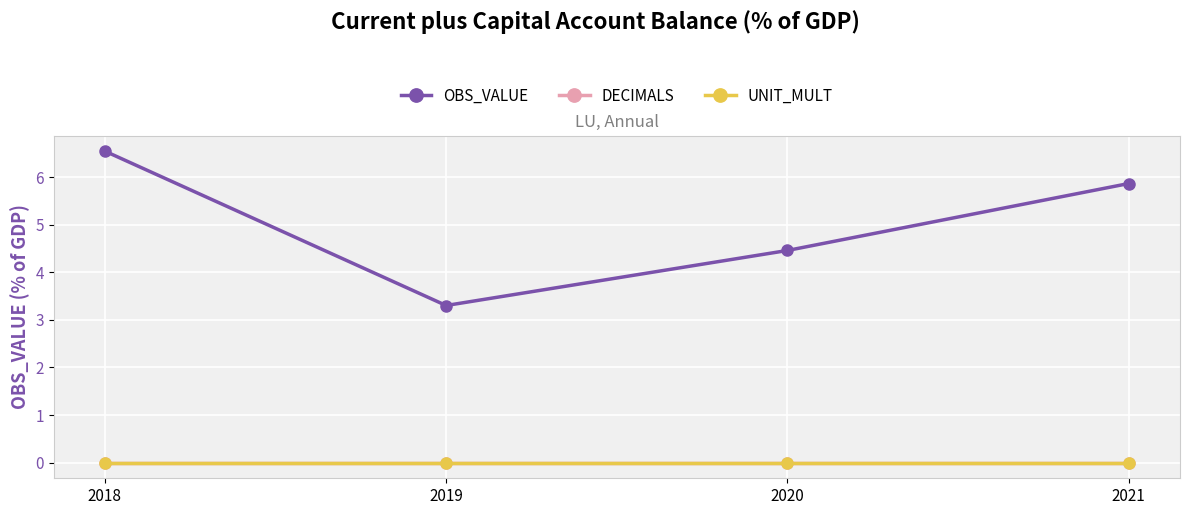

Reading left to right, transcribe all the data shown in this chart.

OBS_VALUE: 6.5	3.3	4.5	5.9
DECIMALS: 0.0	0.0	0.0	0.0
UNIT_MULT: 0.0	0.0	0.0	0.0